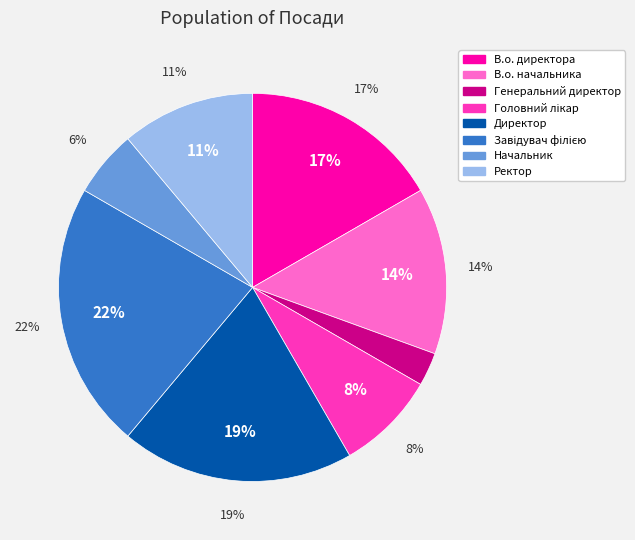

Which category has the biggest portion of the pie?

Завідувач філією